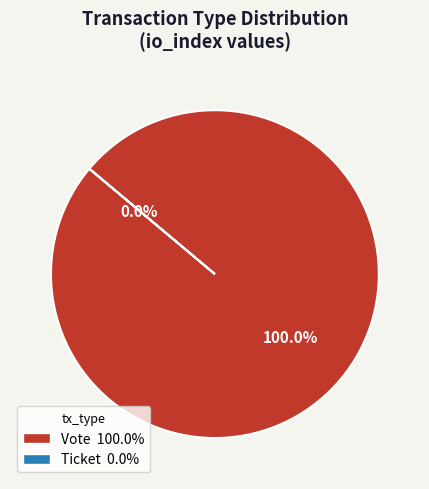

To the nearest percent, what is the difference between the largest and smallest slice percentages?

100%